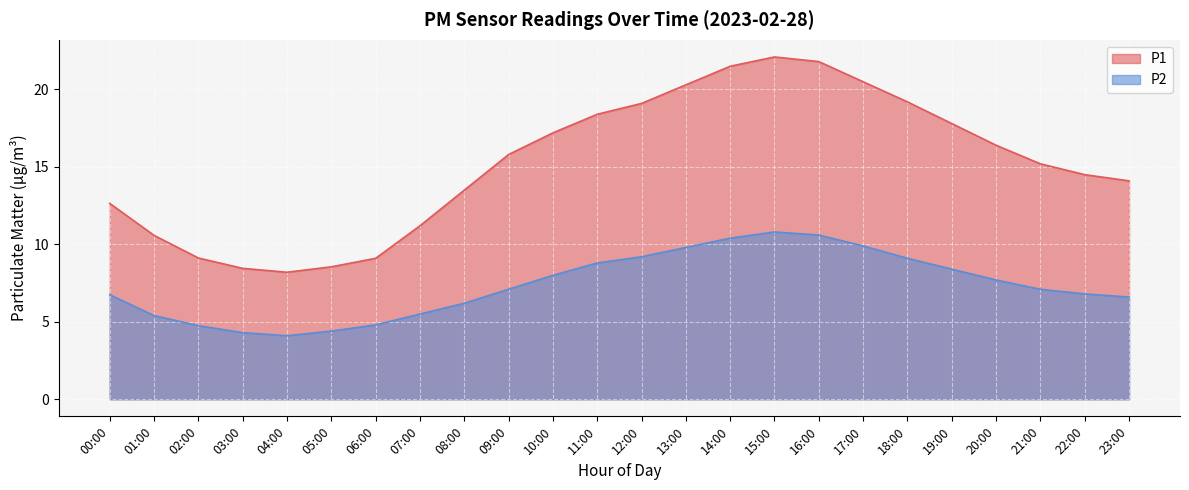

Reading left to right, extract all data points from this chart.

P1: 12.6	10.6	9.1	8.4	8.2	8.6	9.1	11.2	13.5	15.8	17.2	18.4	19.1	20.3	21.5	22.1	21.8	20.5	19.2	17.8	16.4	15.2	14.5	14.1
P2: 6.7	5.4	4.8	4.3	4.1	4.4	4.8	5.5	6.2	7.1	8.0	8.8	9.2	9.8	10.4	10.8	10.6	9.9	9.1	8.4	7.7	7.1	6.8	6.6